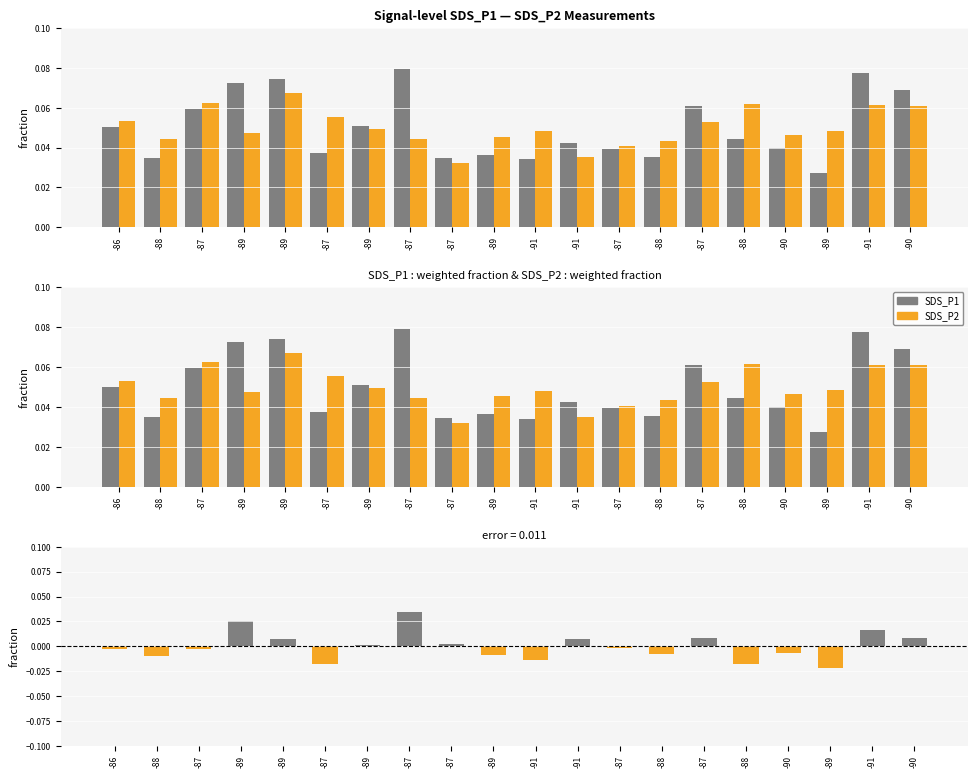

Reading left to right, list all the values displayed in this chart.

SDS_P1: -86=0.1	-88=0.0	-87=0.1	-89=0.1	-89=0.1	-87=0.0	-89=0.1	-87=0.1	-87=0.0	-89=0.0	-91=0.0	-91=0.0	-87=0.0	-88=0.0	-87=0.1	-88=0.0	-90=0.0	-89=0.0	-91=0.1	-90=0.1
SDS_P2: -86=0.1	-88=0.0	-87=0.1	-89=0.0	-89=0.1	-87=0.1	-89=0.0	-87=0.0	-87=0.0	-89=0.0	-91=0.0	-91=0.0	-87=0.0	-88=0.0	-87=0.1	-88=0.1	-90=0.0	-89=0.0	-91=0.1	-90=0.1
SDS_P1 - SDS_P2 (pos): -86=0.0	-88=0.0	-87=0.0	-89=0.0	-89=0.0	-87=0.0	-89=0.0	-87=0.0	-87=0.0	-89=0.0	-91=0.0	-91=0.0	-87=0.0	-88=0.0	-87=0.0	-88=0.0	-90=0.0	-89=0.0	-91=0.0	-90=0.0
SDS_P1 - SDS_P2 (neg): -86=-0.0	-88=-0.0	-87=-0.0	-89=0.0	-89=0.0	-87=-0.0	-89=0.0	-87=0.0	-87=0.0	-89=-0.0	-91=-0.0	-91=0.0	-87=-0.0	-88=-0.0	-87=0.0	-88=-0.0	-90=-0.0	-89=-0.0	-91=0.0	-90=0.0